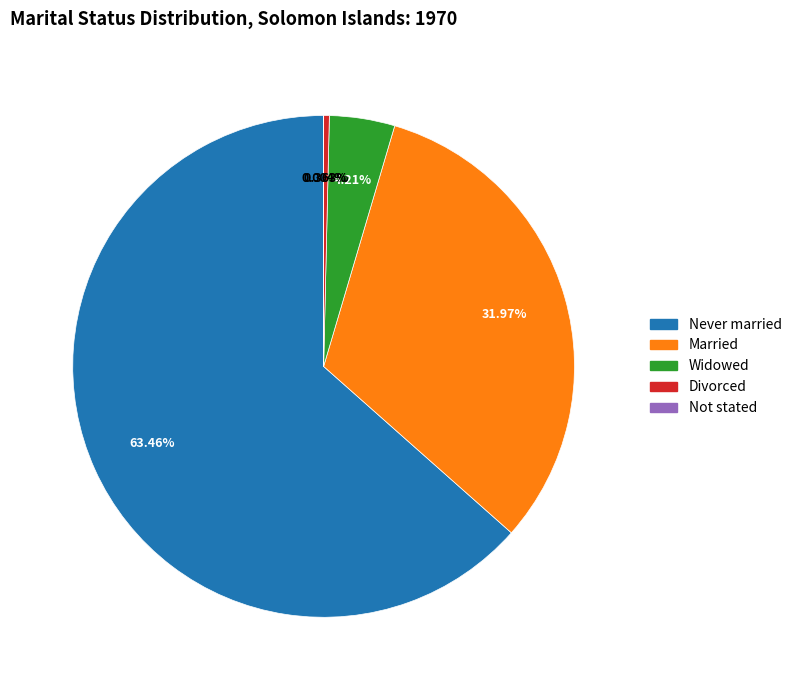

To the nearest percent, what portion does Never married represent?

63%